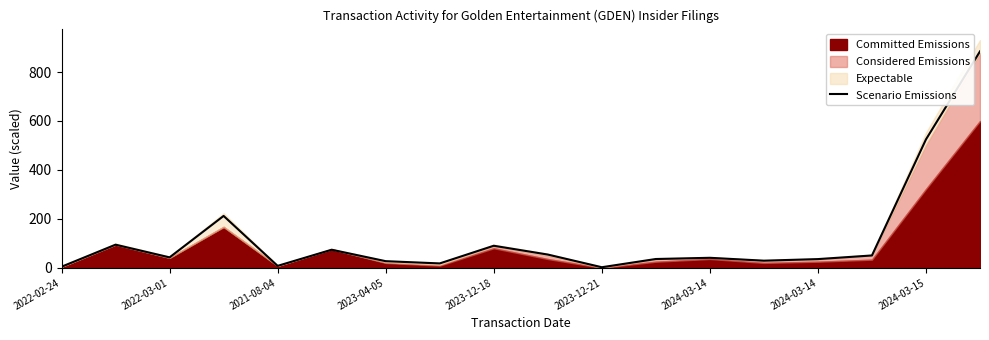

What is the average value?

123.8